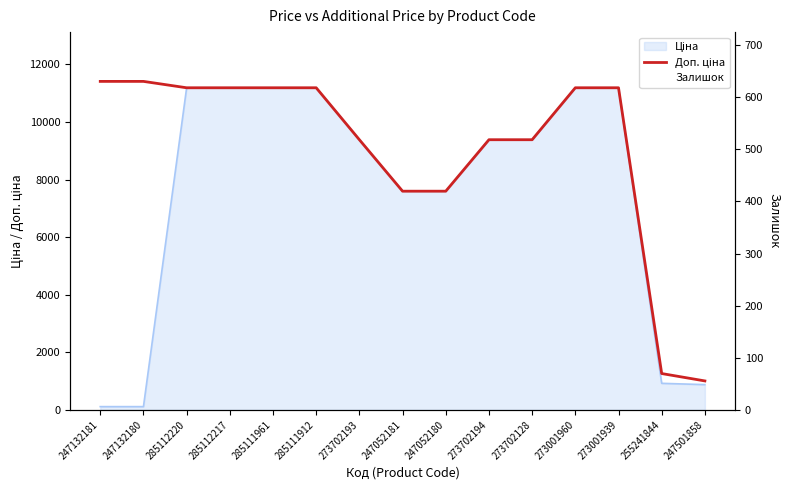

What is the label of the 9th point from the right?

273702193